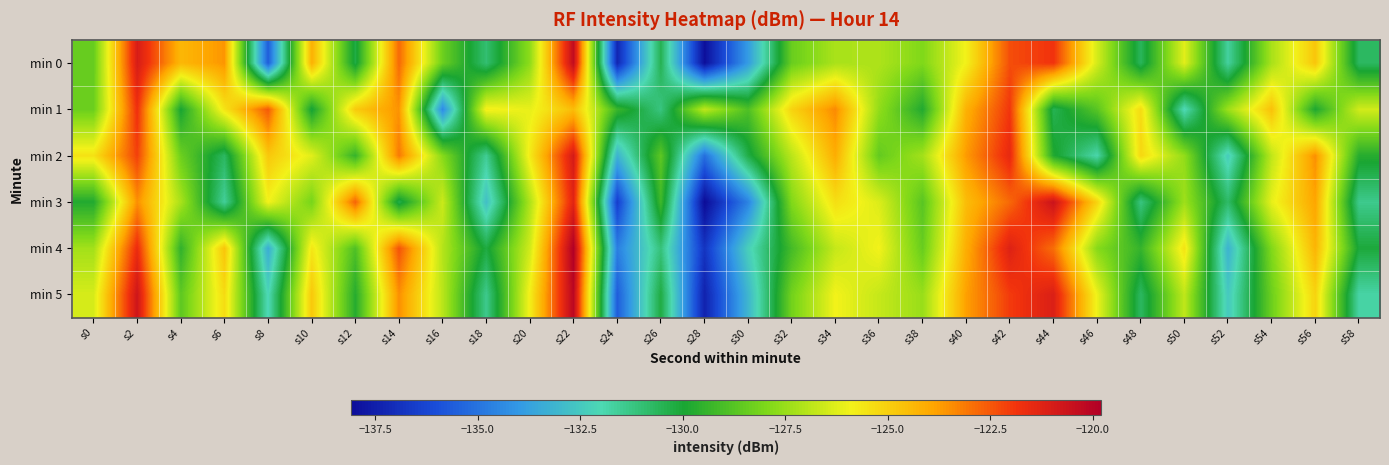

Rank the series by their maximum value, from highest to lowest.

min 4, min 5, min 0, min 3, min 2, min 1